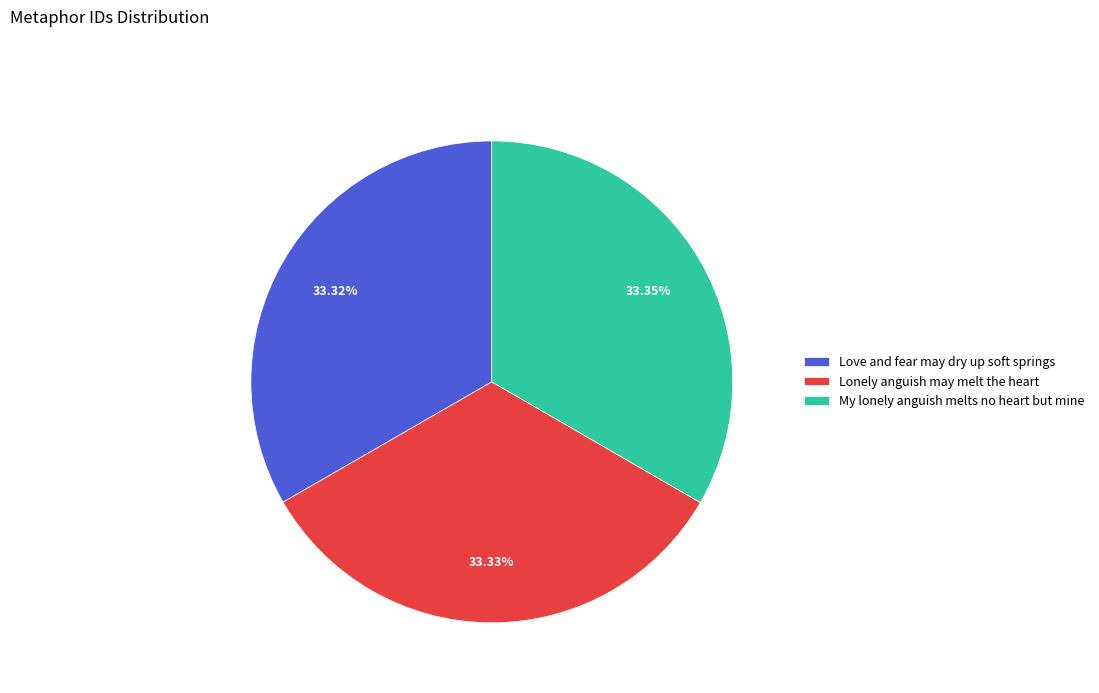

To the nearest percent, what portion does Lonely anguish may melt the heart represent?

33%